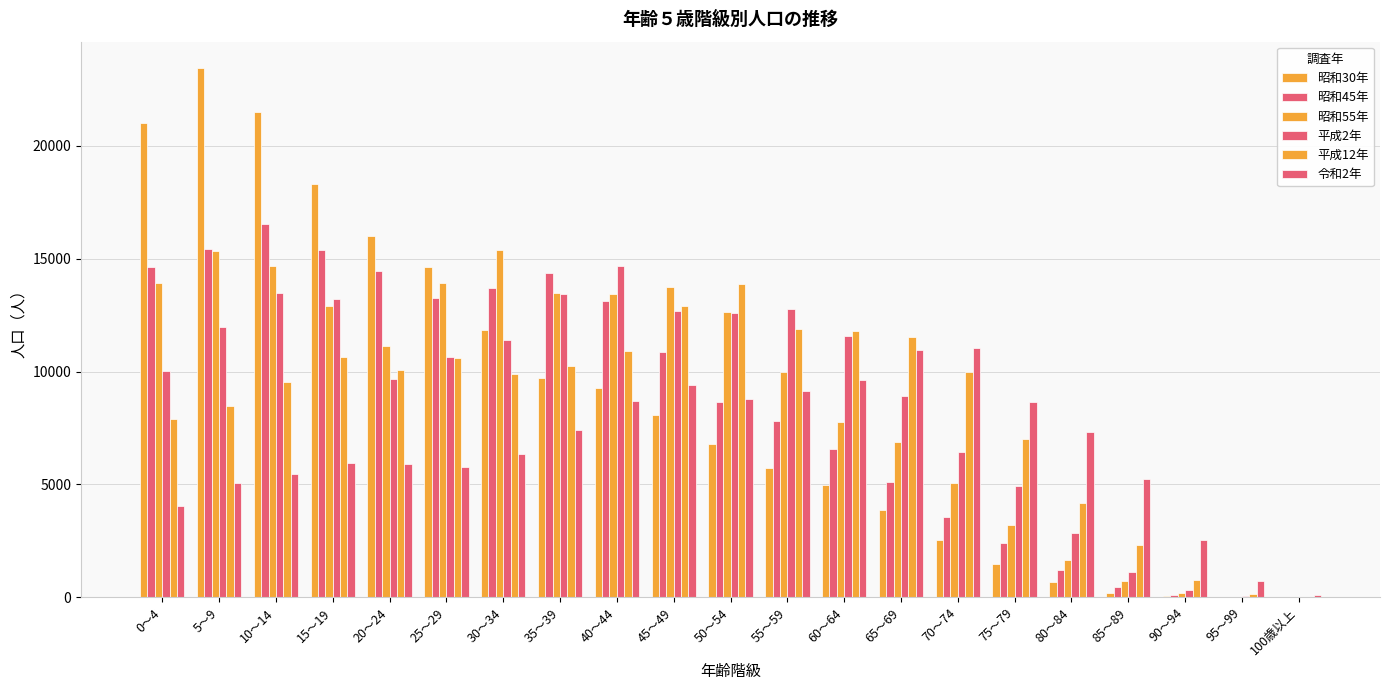

Rank the series by their maximum value, from lowest to highest.

令和2年, 平成12年, 平成2年, 昭和55年, 昭和45年, 昭和30年